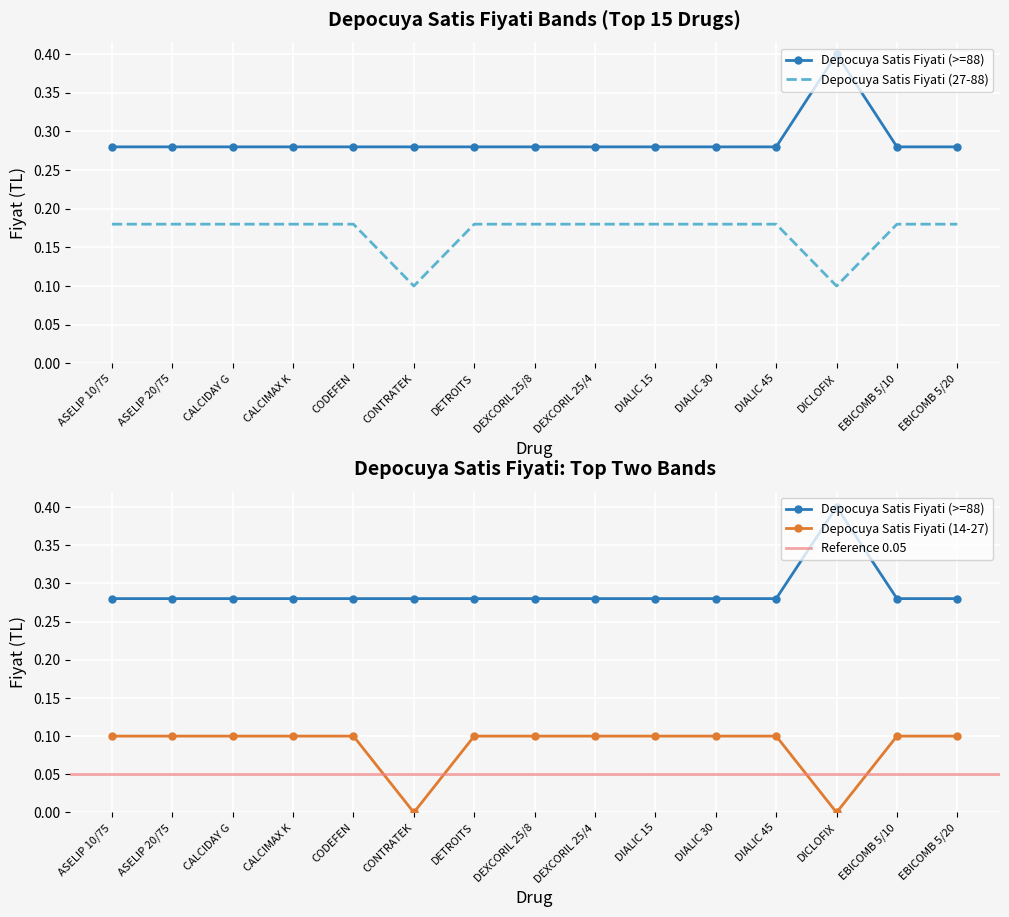

True or false: Depocuya Satis Fiyati (14-27) has more than 0 points higher than both neighbors.

False